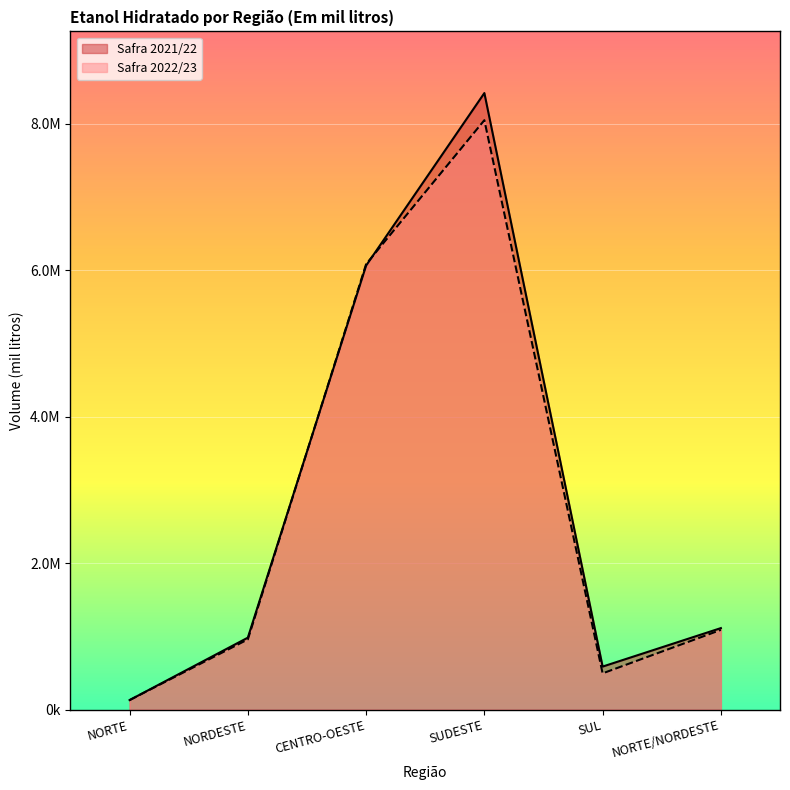

Which series ends up on top after the final intersection of Safra 2021/22 and Safra 2022/23?

Safra 2021/22